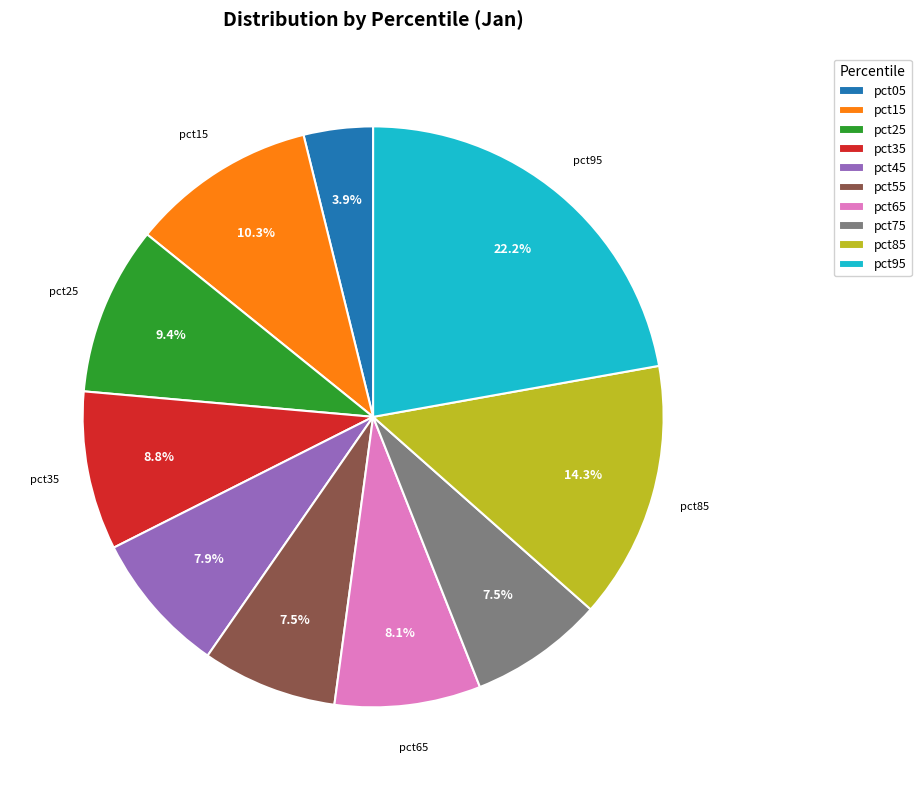

What is the total percentage of pct55 and pct25?

16.9%